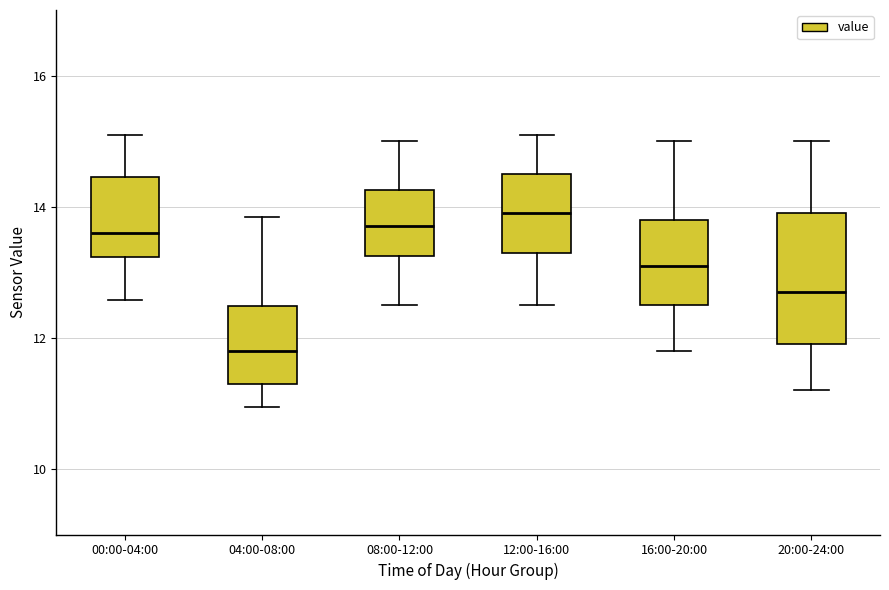

Which box's median line is the lowest?

04:00-08:00